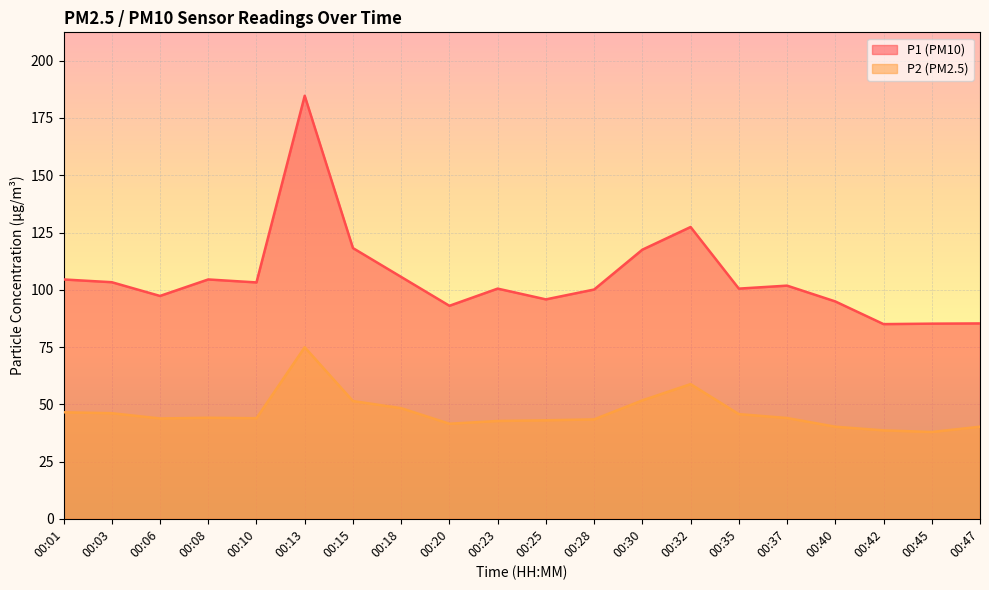

At which category does P2 reach its first local peak?

00:08